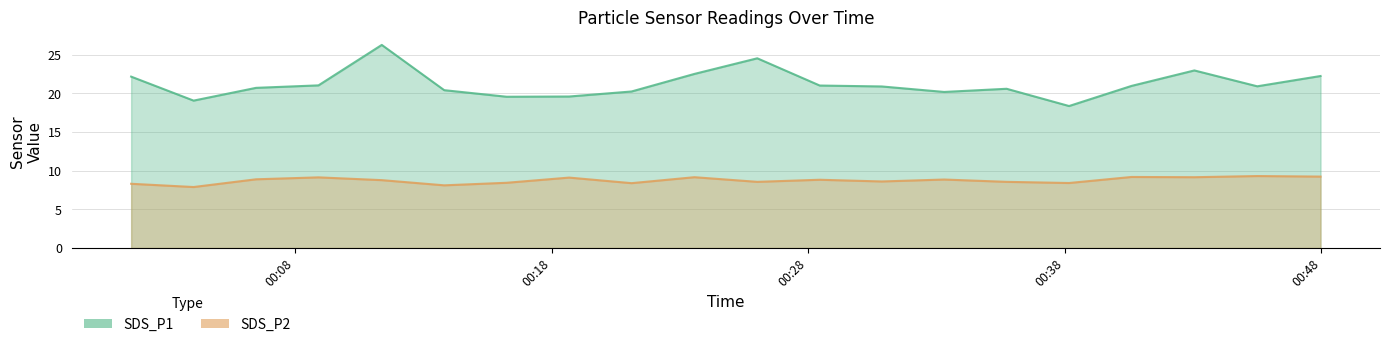

Is the value of SDS_P2 at 2024/01/27 00:13:49 greater than the value of SDS_P1 at 2024/01/27 00:45:30?

No